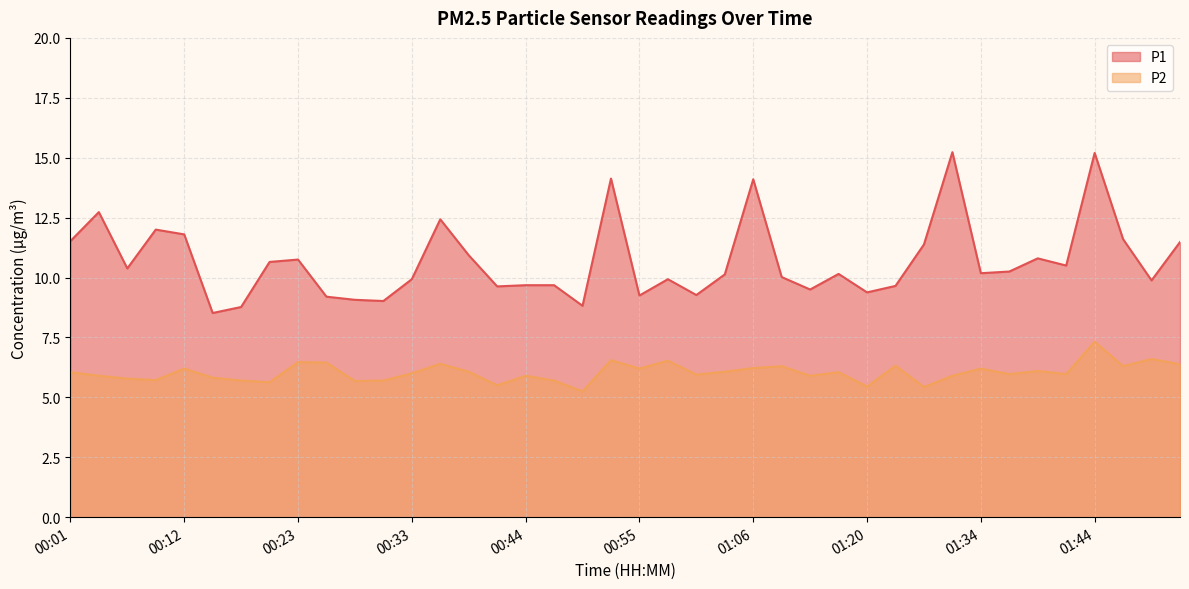

True or false: P1 and P2 cross at least once.

False